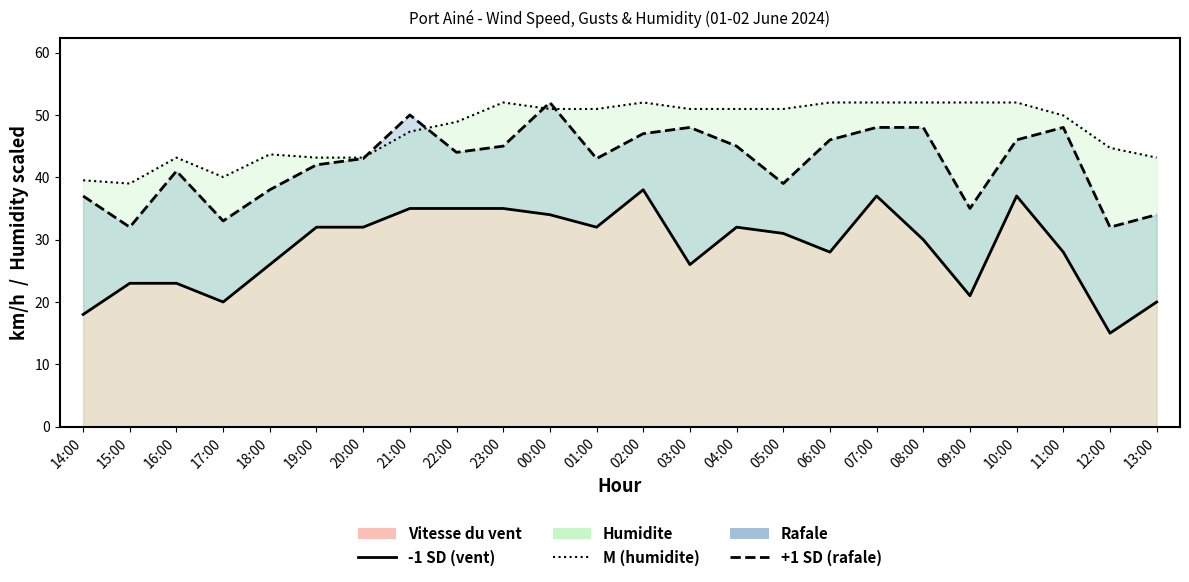

Between 18:00 and 19:00, which is larger?

19:00